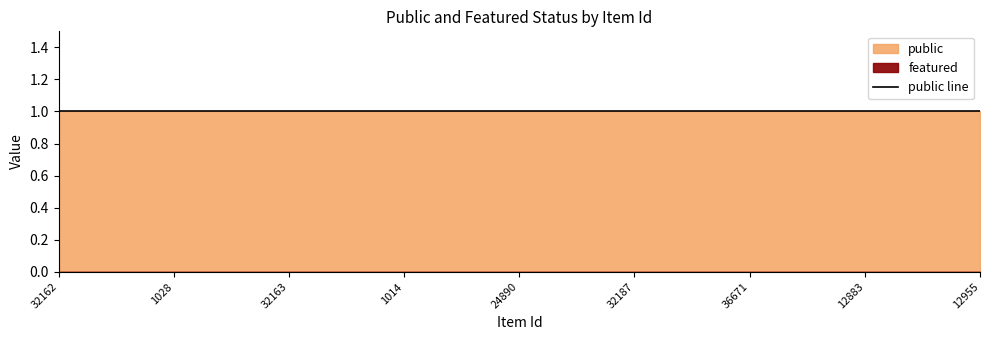

The featured series shows 0 at 12807. True or false?

True